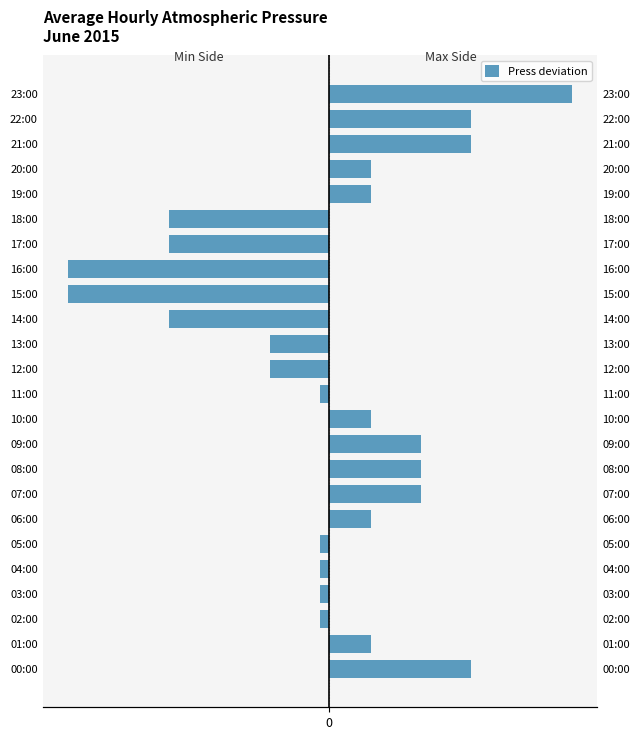

What is the minimum value shown in the chart?

-2.8